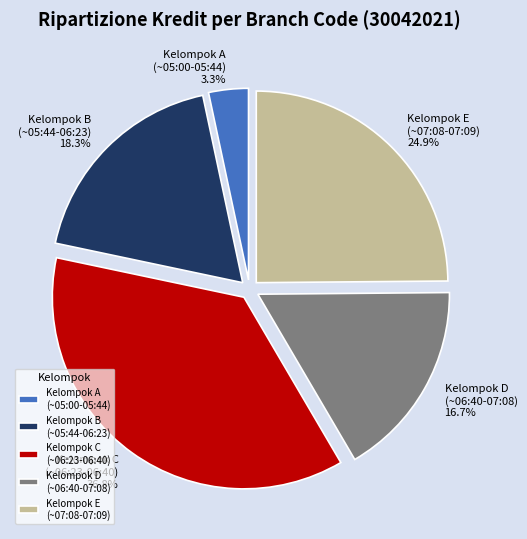

Count the number of slices in the pie.

5